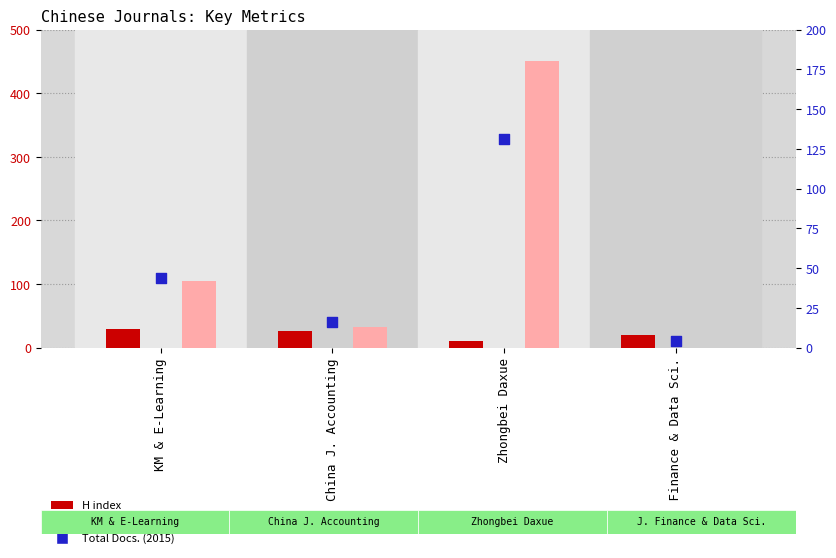

Which series reaches the minimum Y coordinate?

Total Docs. (3years)